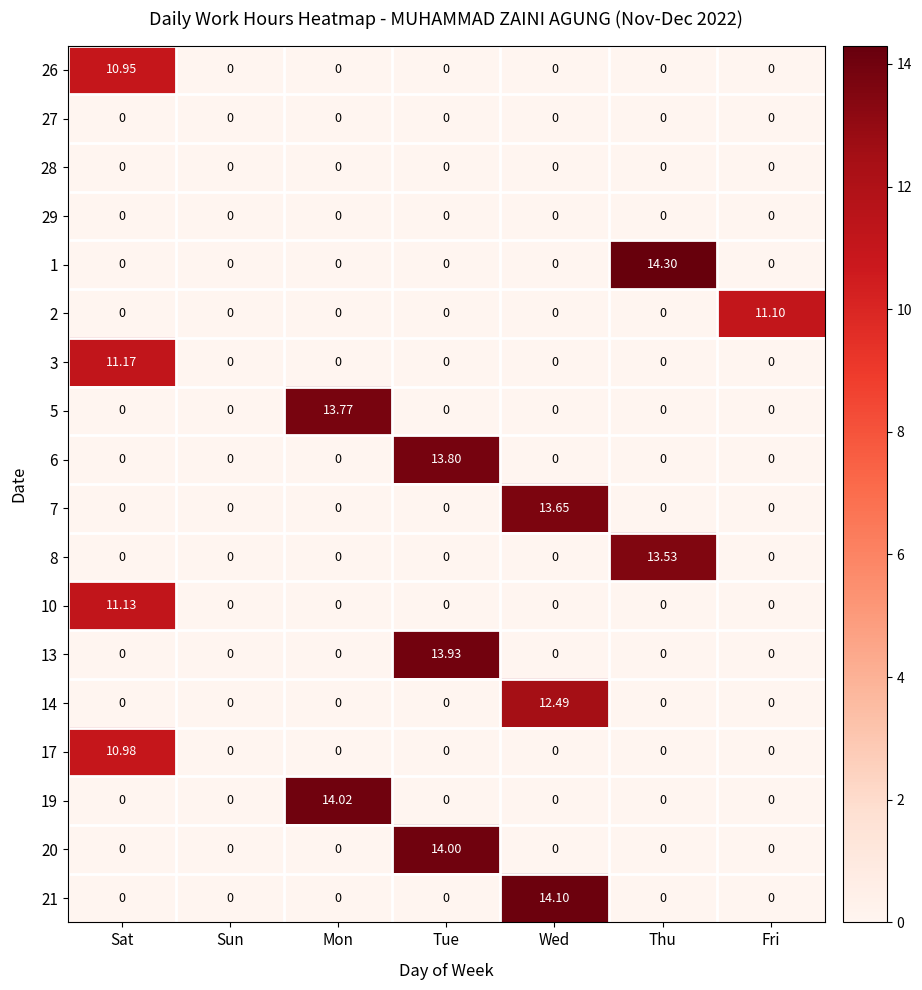

Which series has the largest total across all categories?

1